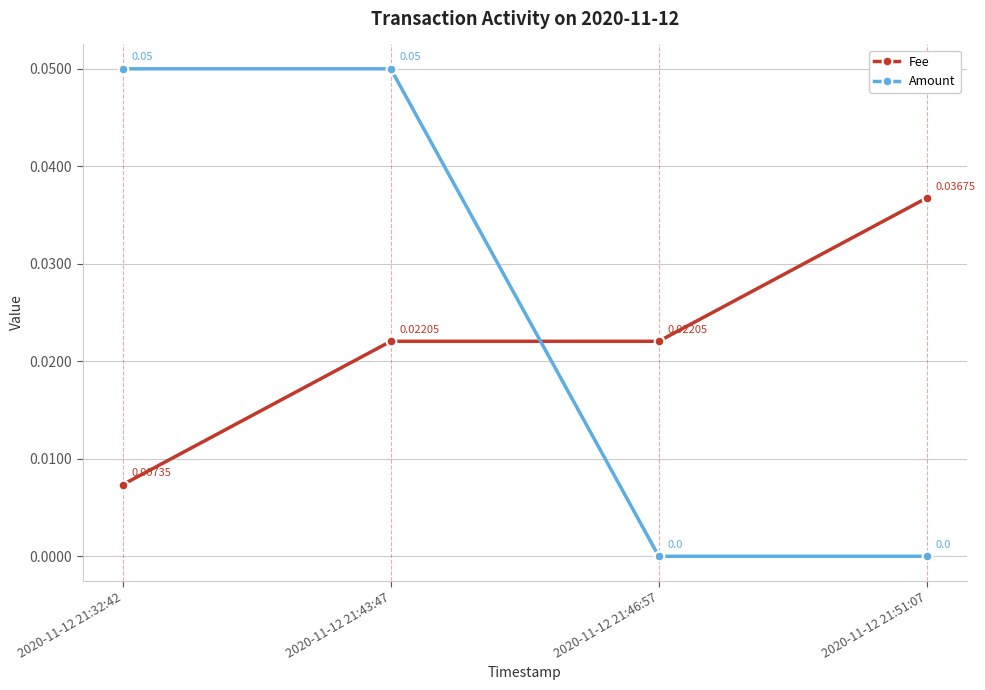

Does the chart display data point markers on the line(s)?

Yes